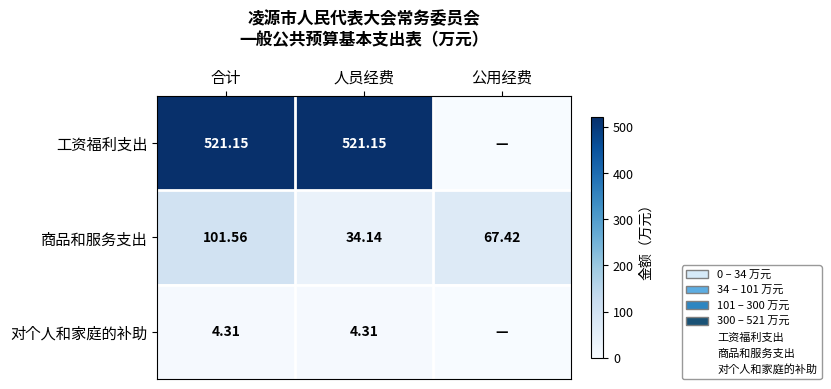

What is the sum of the 商品和服务支出 values at 合计 and 人员经费?

135.7